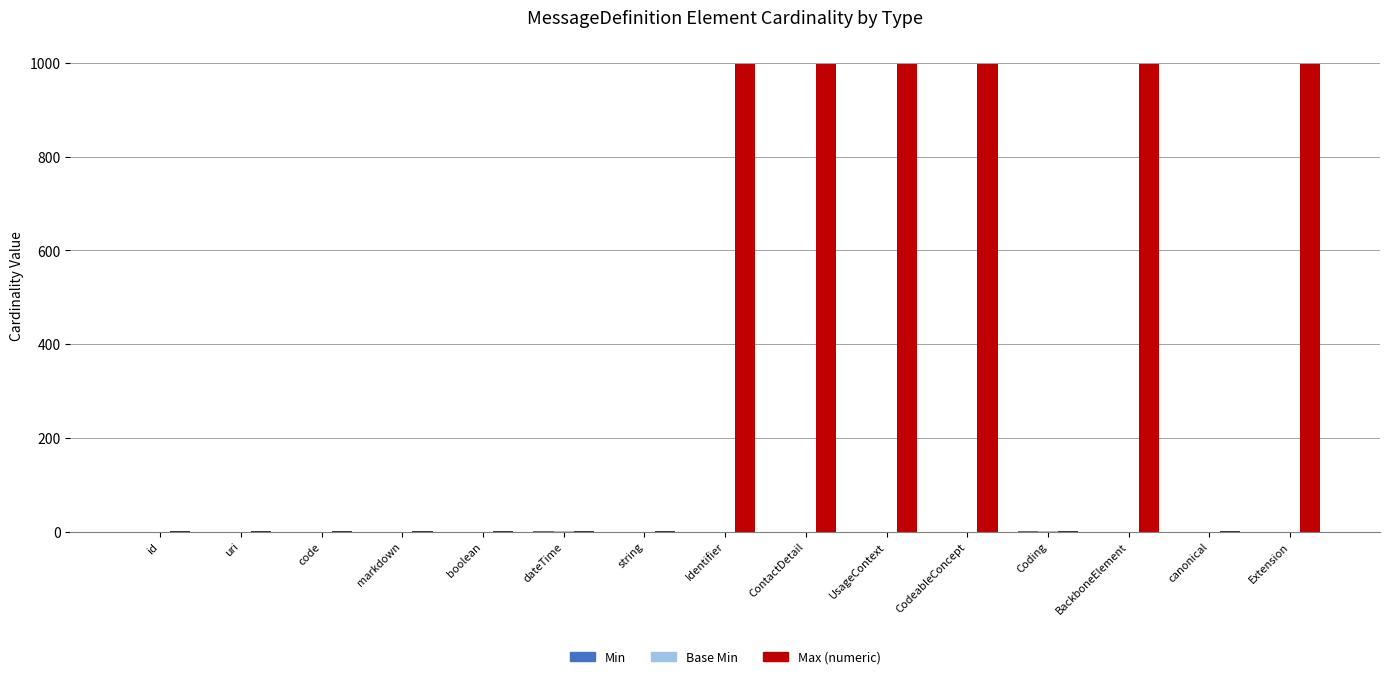

Between id and UsageContext, which series saw the biggest shift?

Max (numeric)